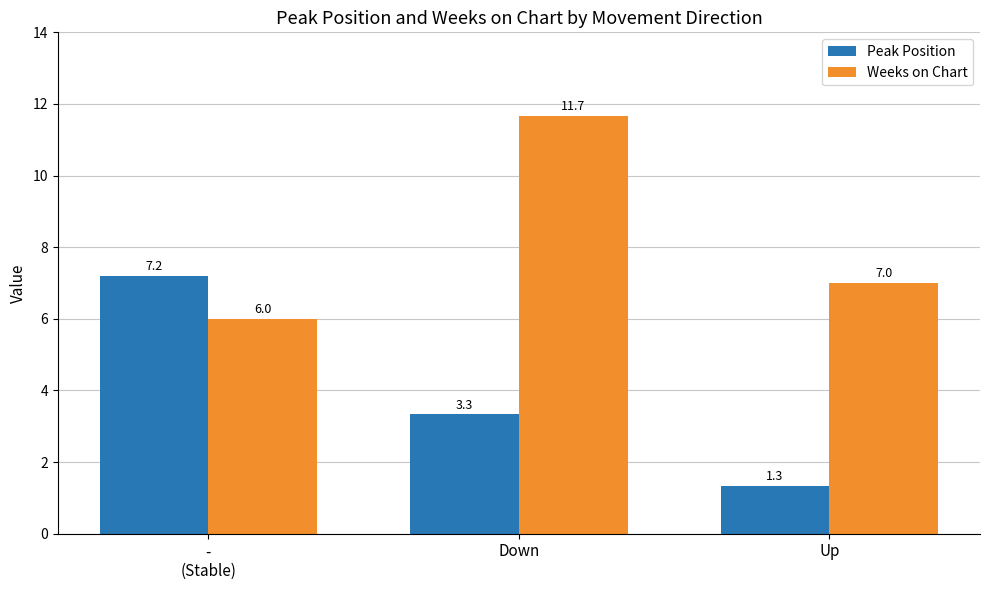

Is it true that Peak Position equals 4.5 at Down?

False